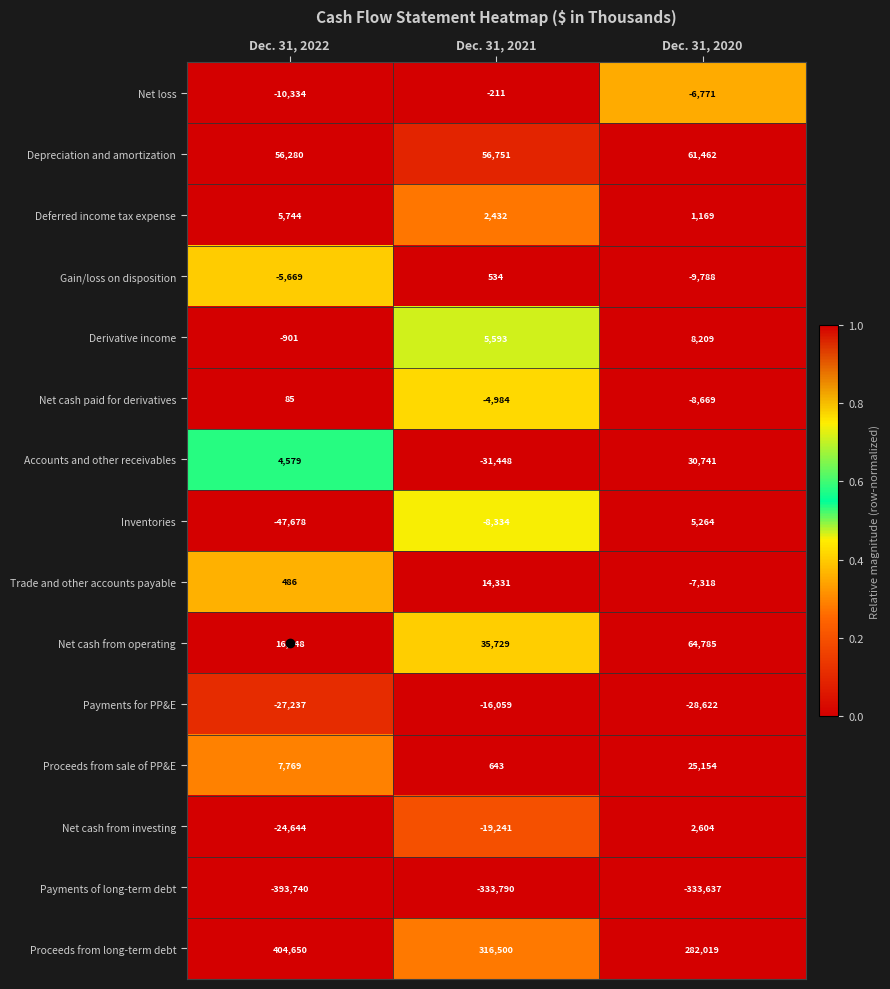

Rank the series by their maximum value, from highest to lowest.

Proceeds from long-term debt, Net cash from operating, Depreciation and amortization, Accounts and other receivables, Proceeds from sale of PP&E, Trade and other accounts payable, Derivative income, Deferred income tax expense, Inventories, Net cash from investing, Gain/loss on disposition, Net cash paid for derivatives, Net loss, Payments for PP&E, Payments of long-term debt